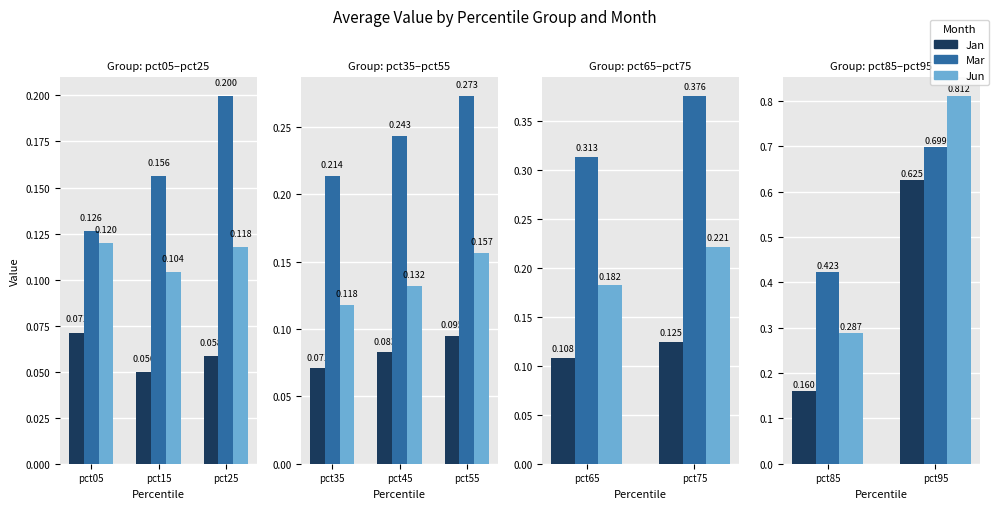

How many bars are there in each group?

3